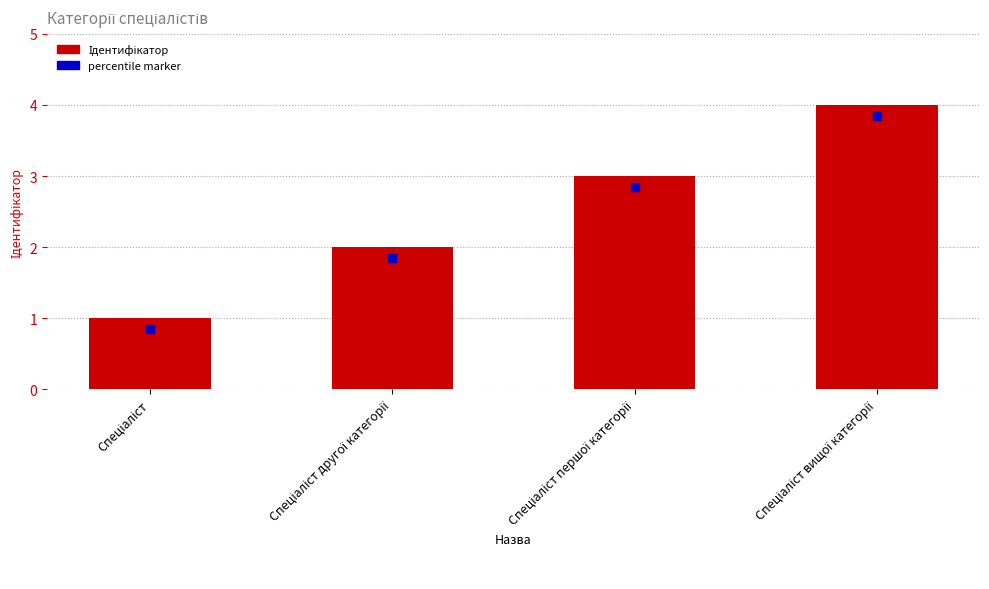

What is the maximum value shown in the chart?

4